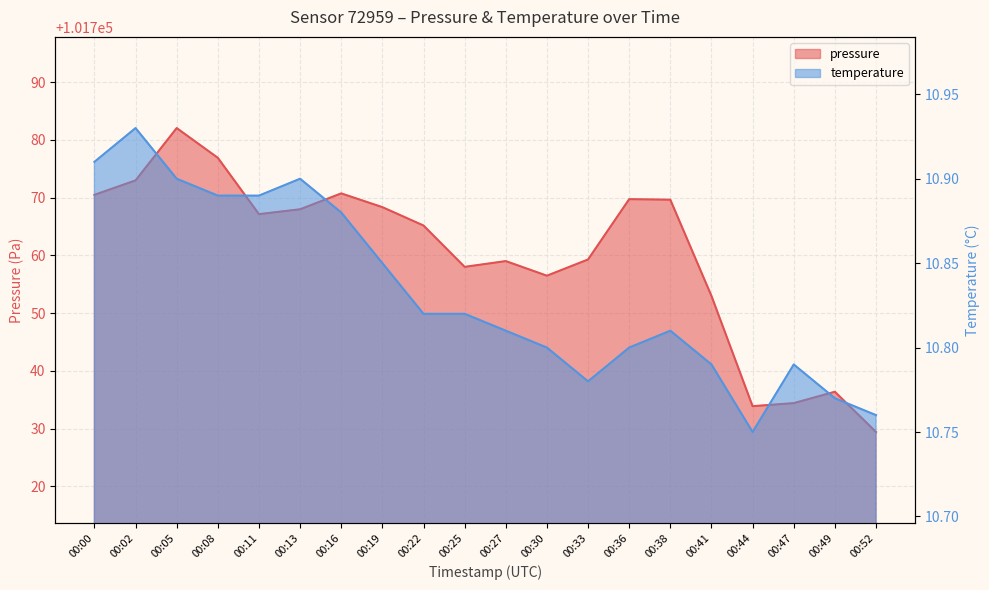

True or false: temperature and pressure cross at least once.

False